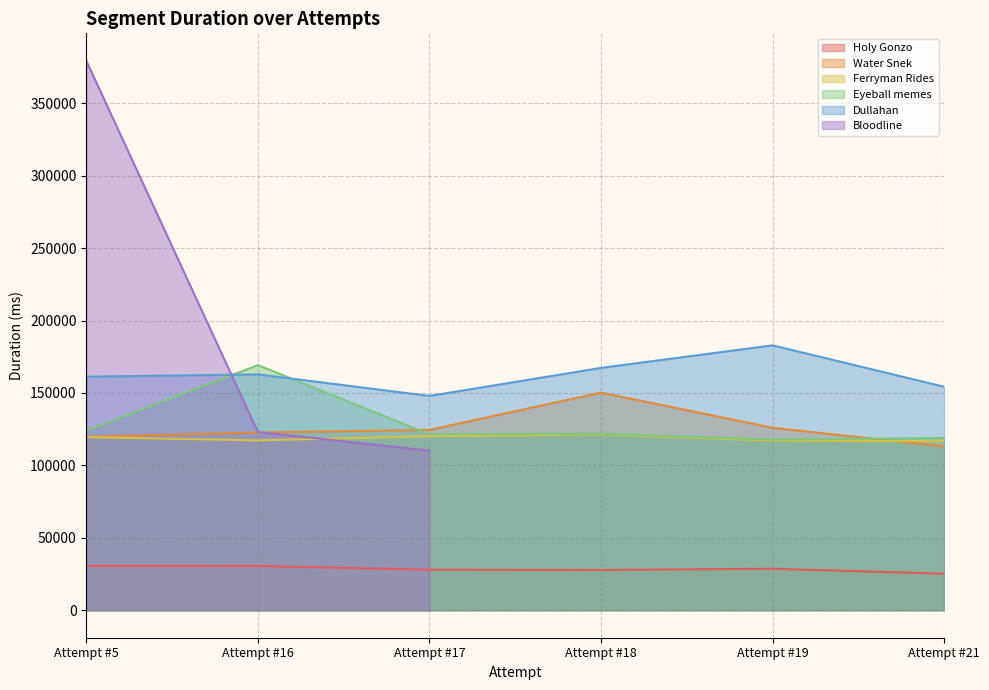

How many interior local peaks does the Dullahan series have?

2